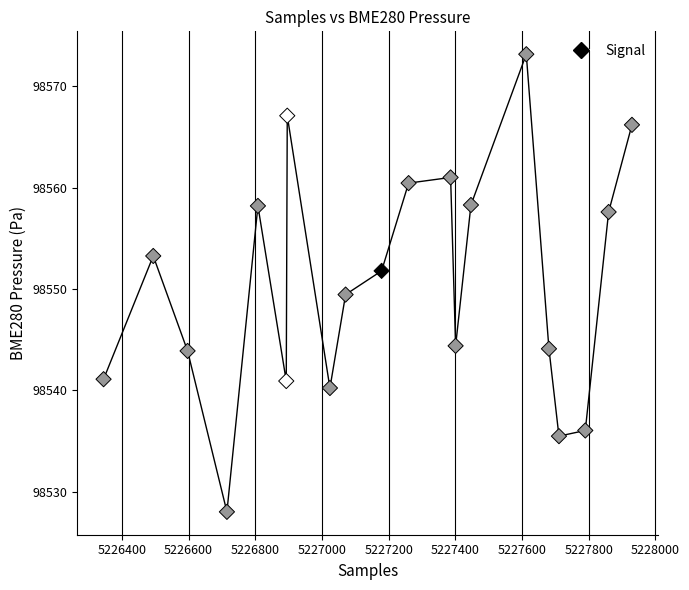

What Y value in the scatter plot is closest to 98550?

98549.4